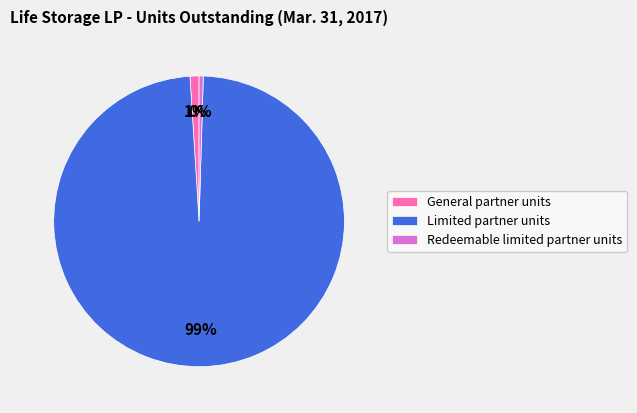

Count the number of slices in the pie.

3